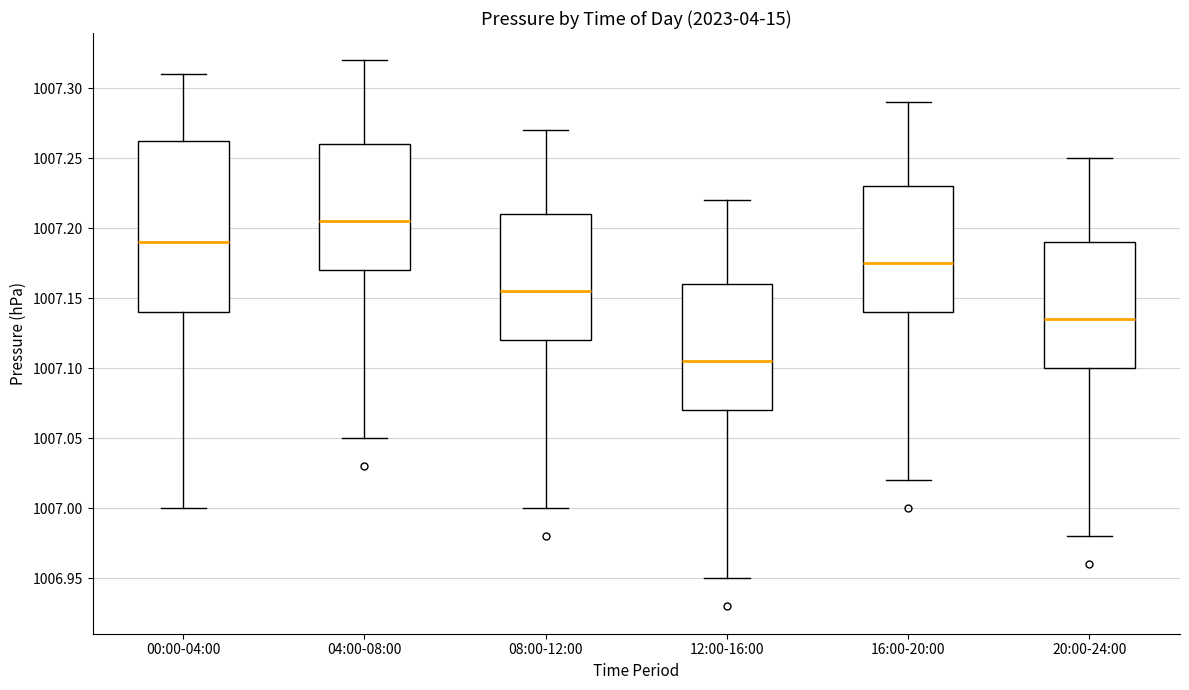

Where is the lower edge of the box for 08:00-12:00 on the y-axis? The values are not printed on the chart, so give them approximately, as read against the axis.

1007.120